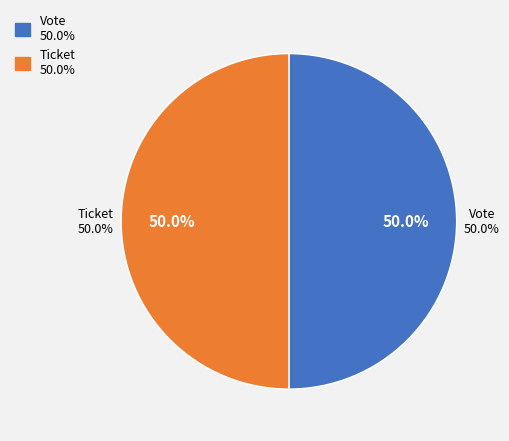

What is the largest slice in the pie chart?

Vote